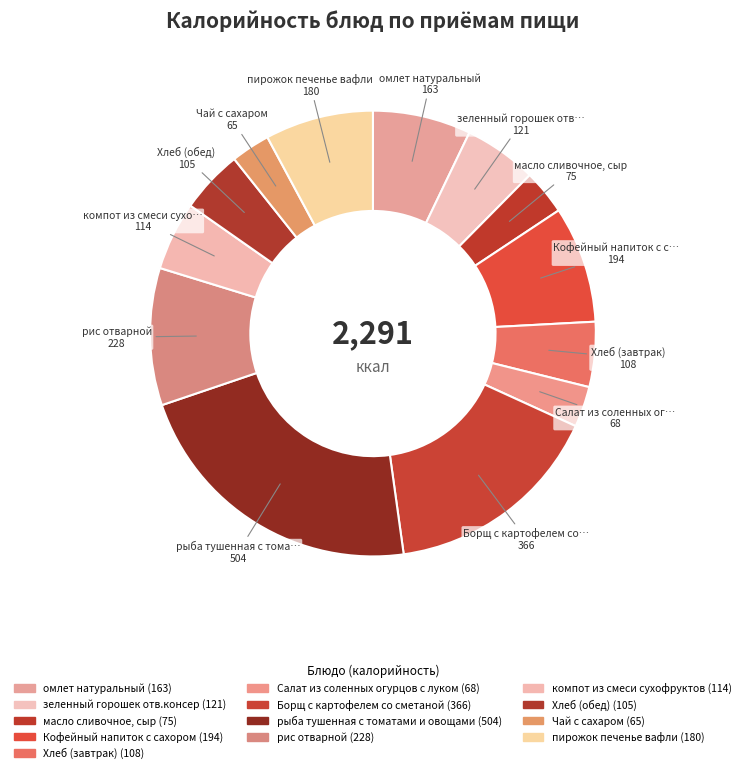

Is it true that зеленный горошек отв.консер is 18% of the pie?

False